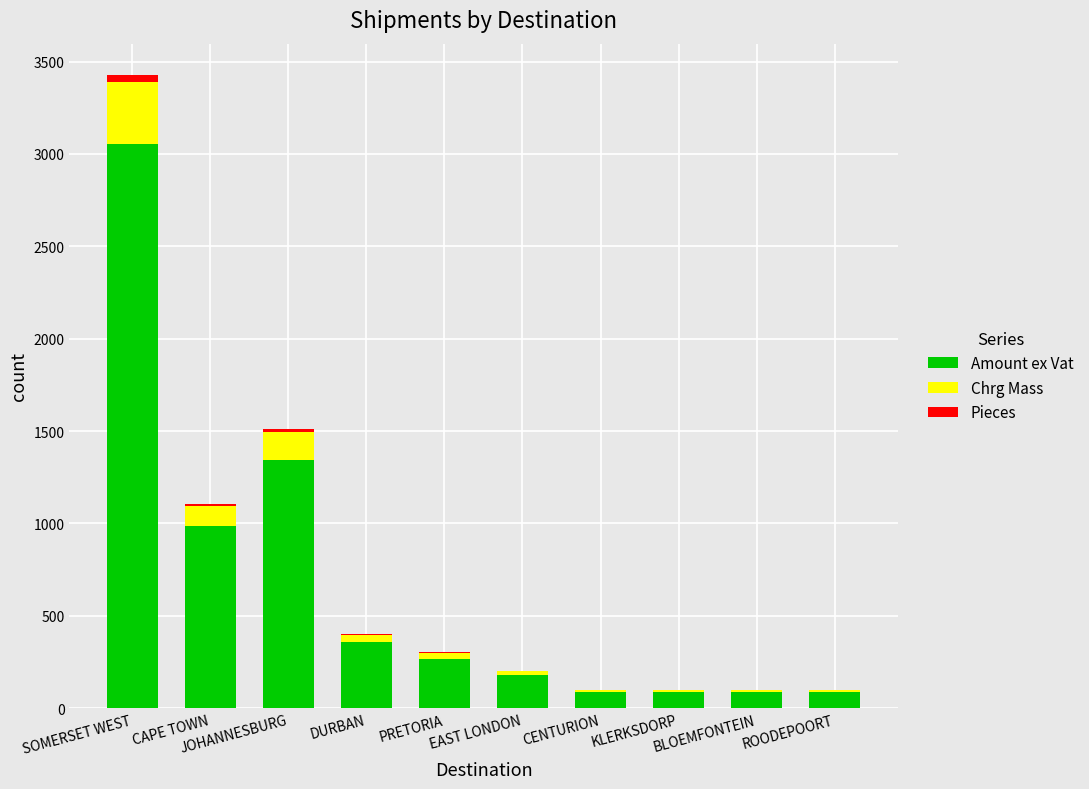

What is the sum of all Amount ex Vat values?

6550.8